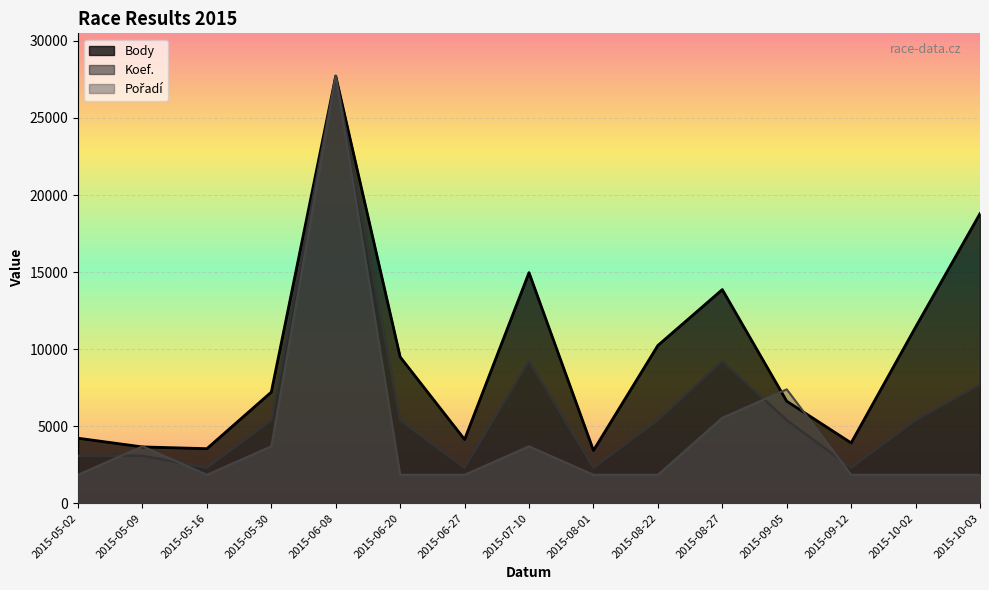

Does the chart display data point markers on the line(s)?

No